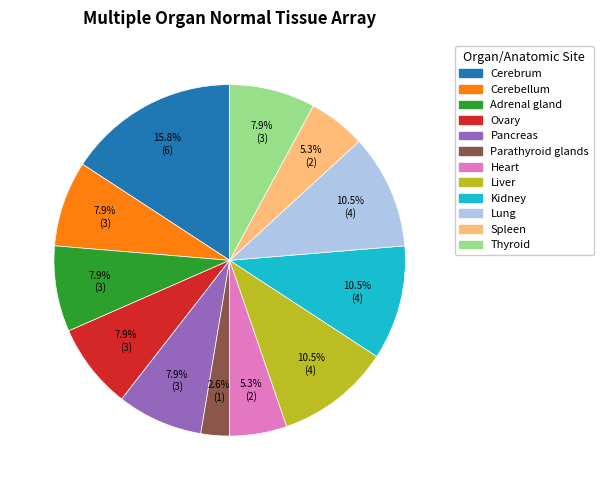

To the nearest percent, what is the average slice percentage?

8%